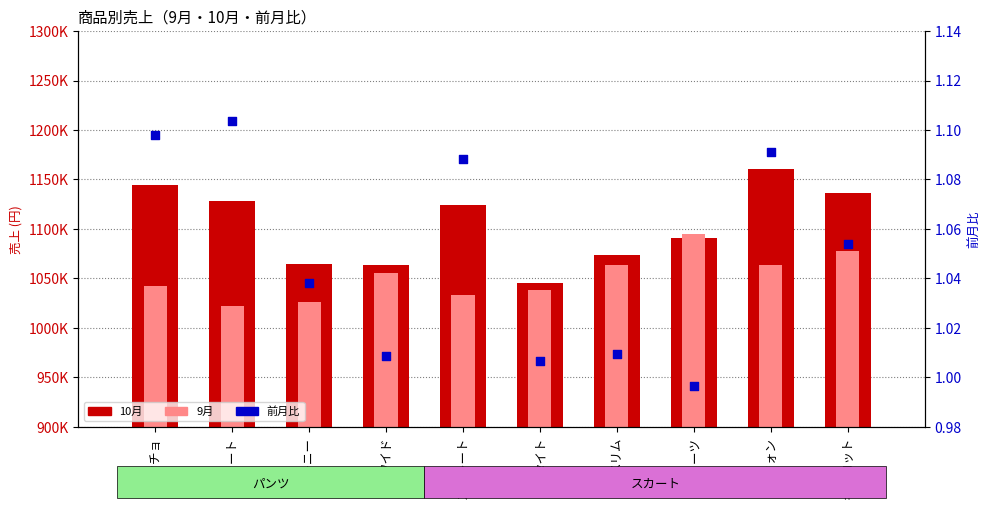

Which series has the widest spread of Y values?

10月